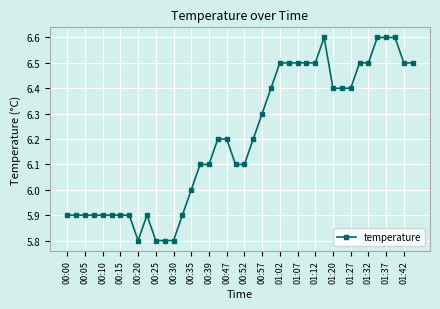

How many lines are shown in the chart?

1